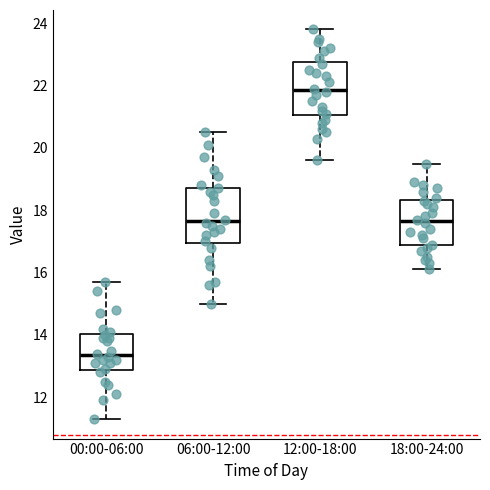

Which box has the highest median line?

12:00-18:00